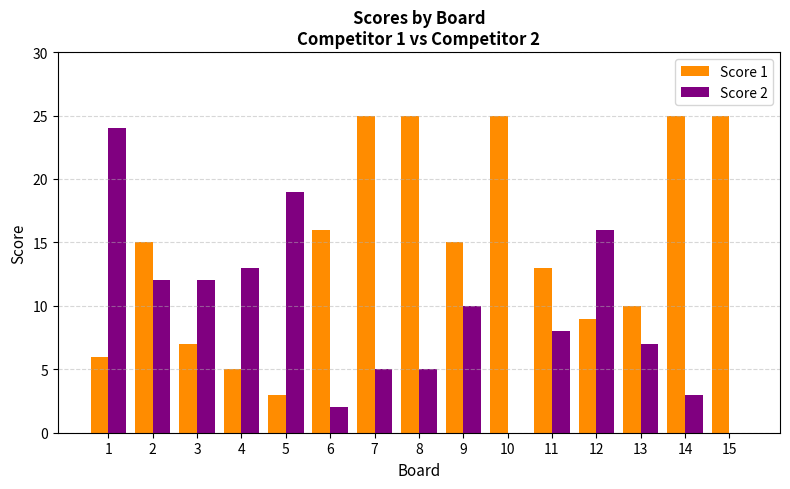

Reading right to left, extract all data points from this chart.

Score 1: 25	25	10	9	13	25	15	25	25	16	3	5	7	15	6
Score 2: 0	3	7	16	8	0	10	5	5	2	19	13	12	12	24